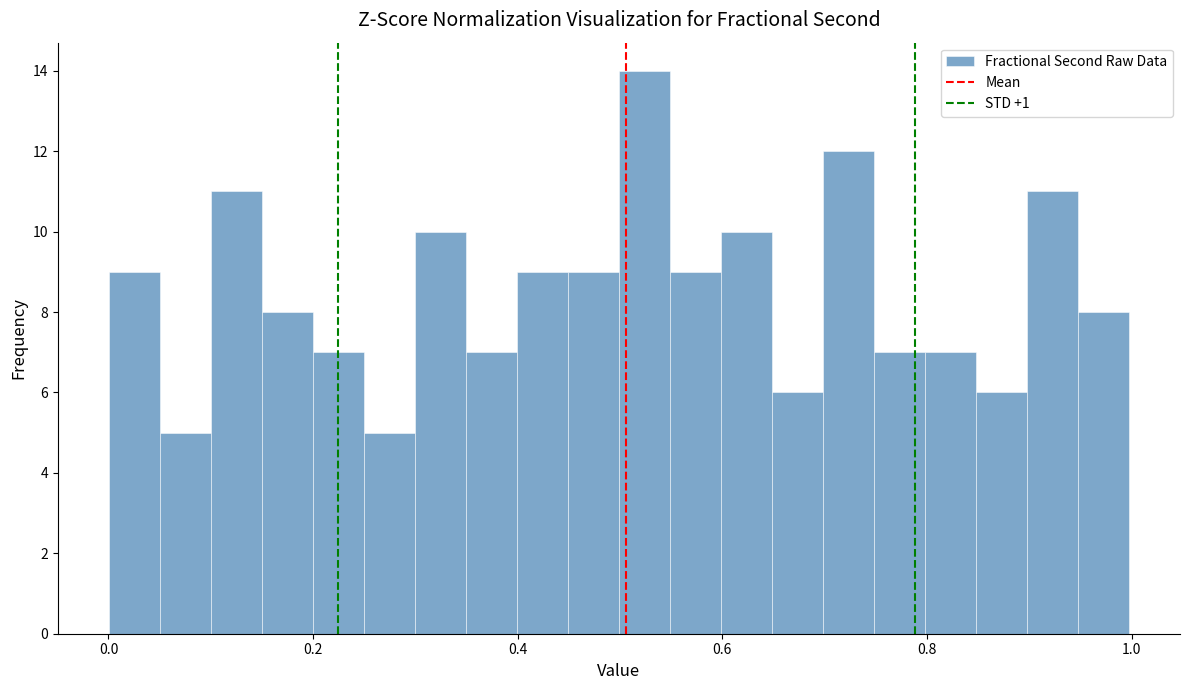

Around what value on the x-axis is the tallest bar? Give the approximate position of its centre, as read against the axis.

0.52